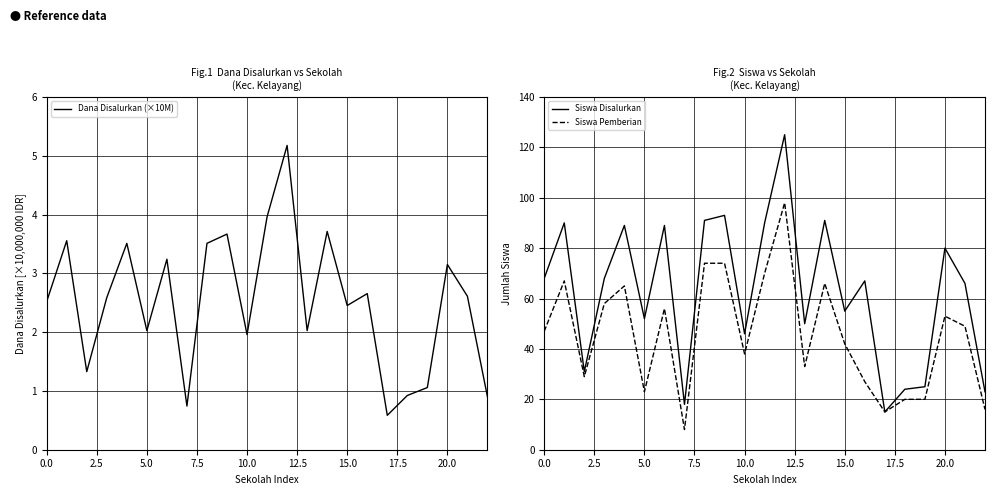

At 10.0, list the series in order from smallest to largest.

Dana Disalurkan (×10M), Siswa Pemberian, Siswa Disalurkan